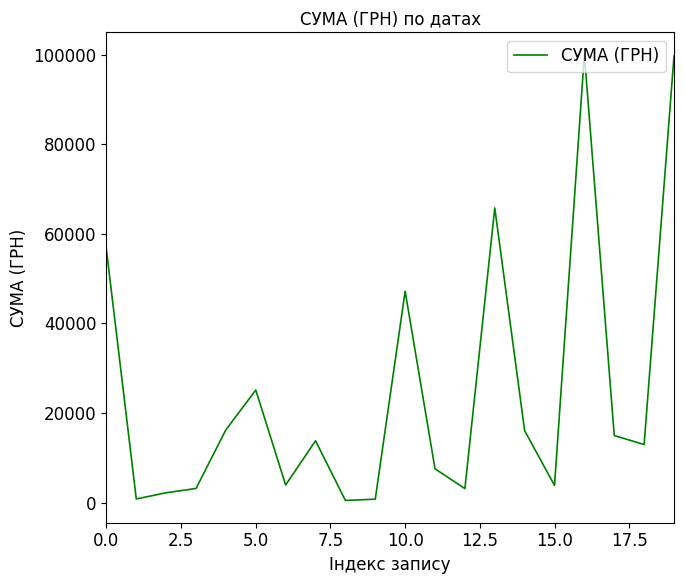

What is the average value?

24736.4